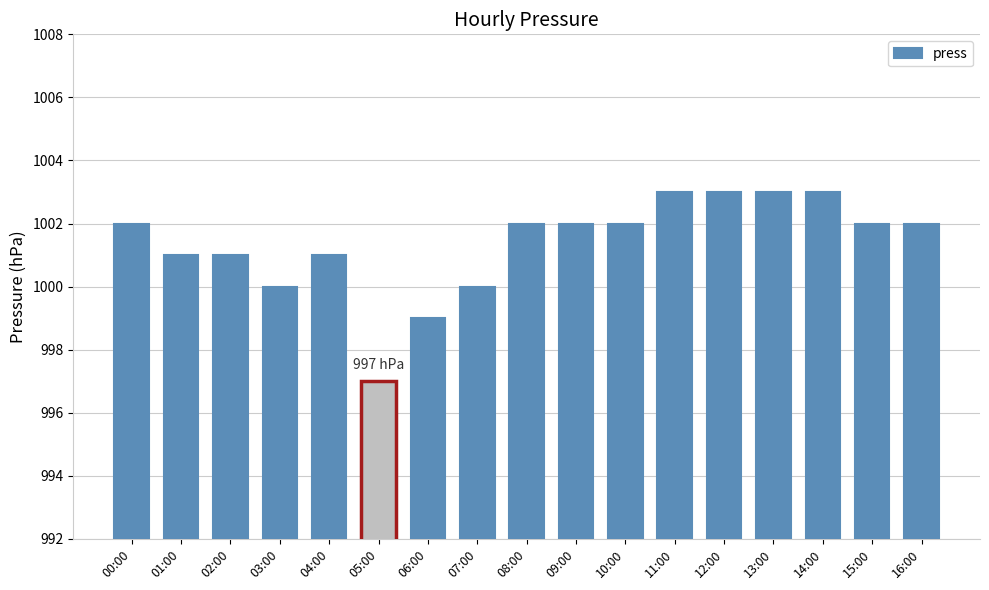

How many distinct data groups are displayed?

1